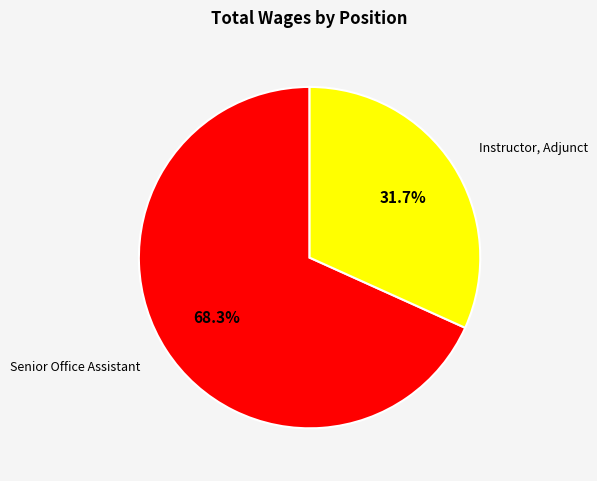

Do Senior Office Assistant and Instructor, Adjunct together represent more than half of the pie?

Yes